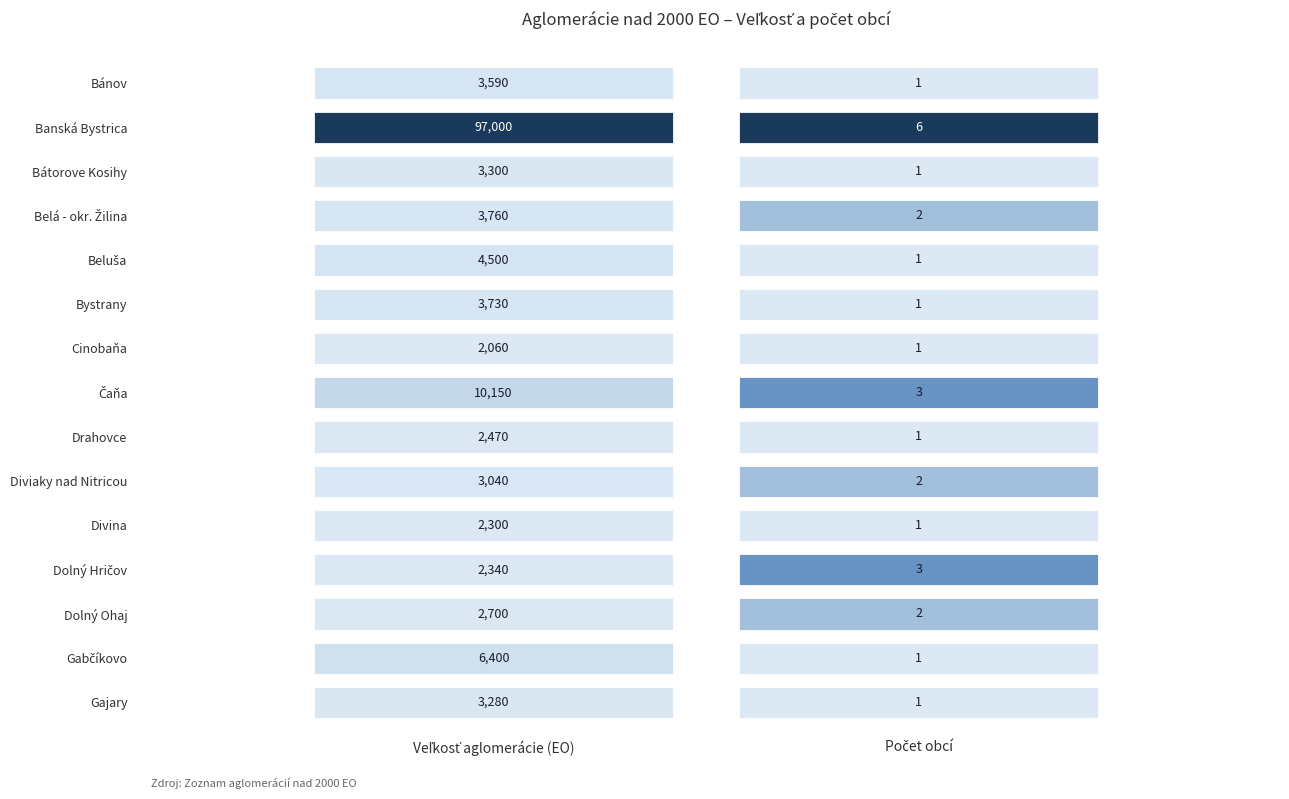

What is the sum of all Gajary values?

3281